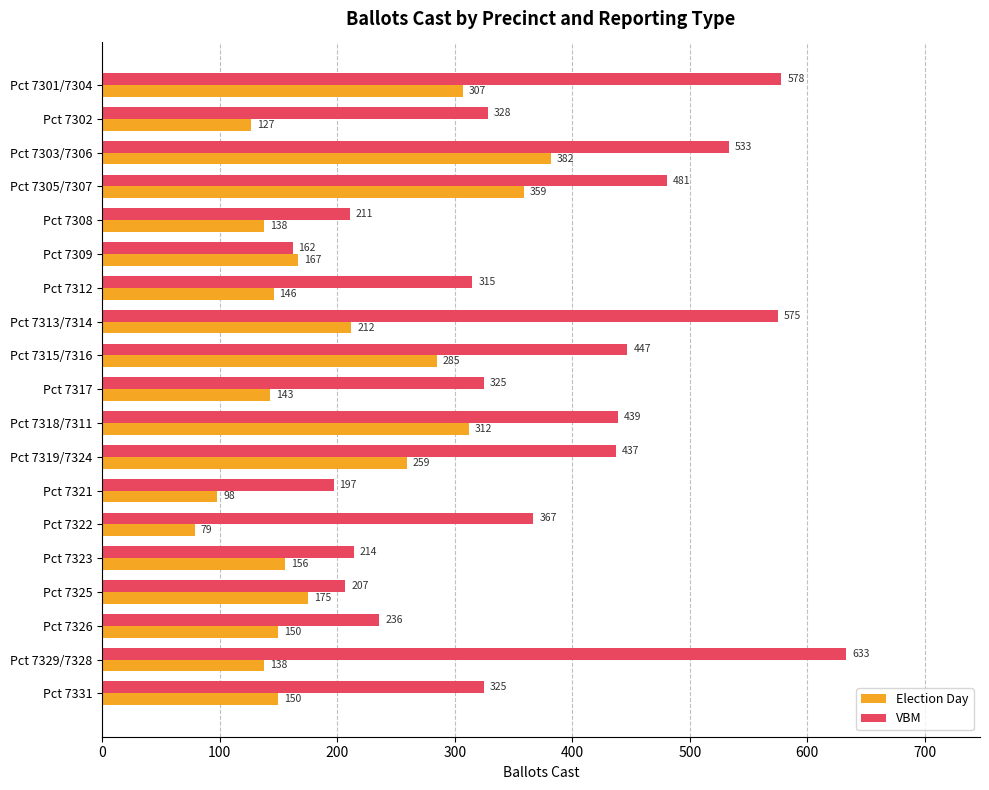

What is the total value across all series at Pct 7322?

446